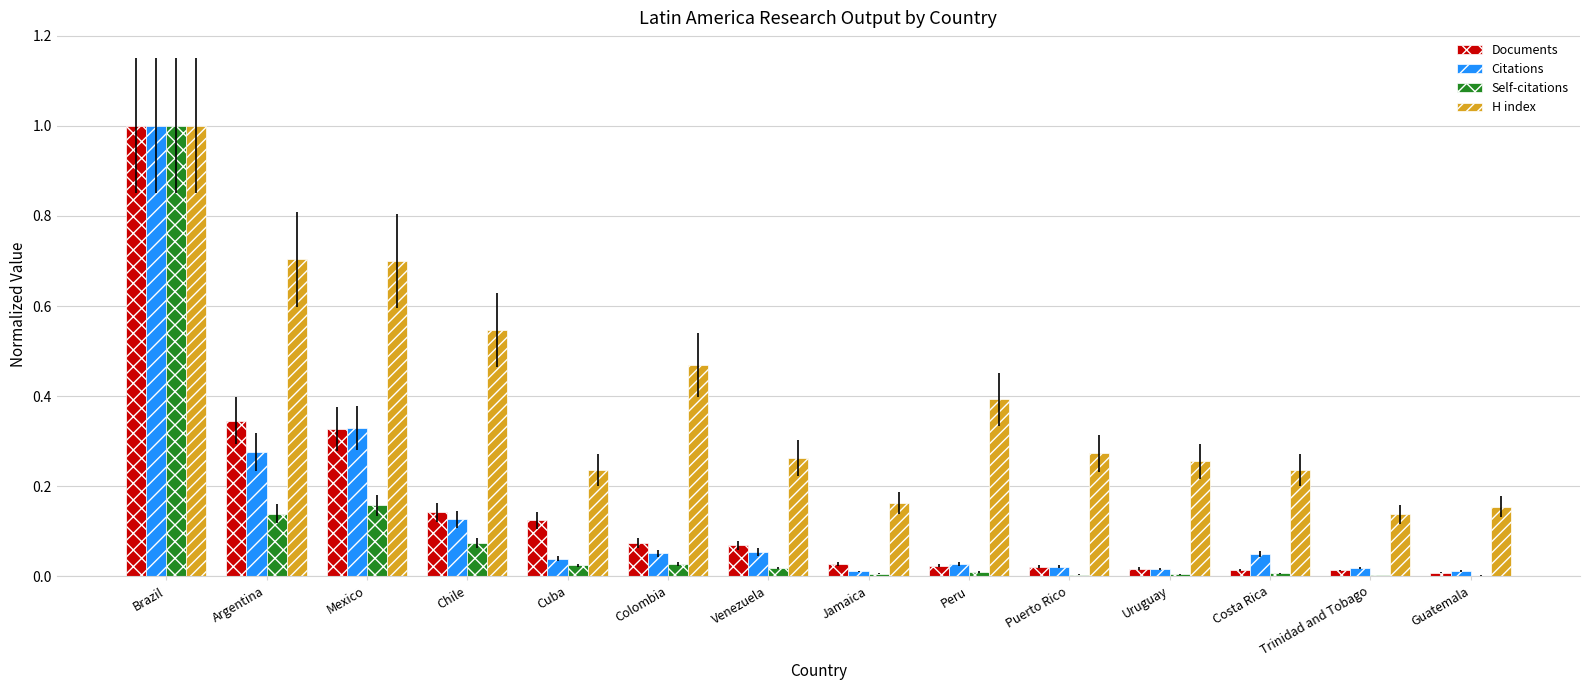

What are all the series names shown in the legend?

Documents, Citations, Self-citations, H index